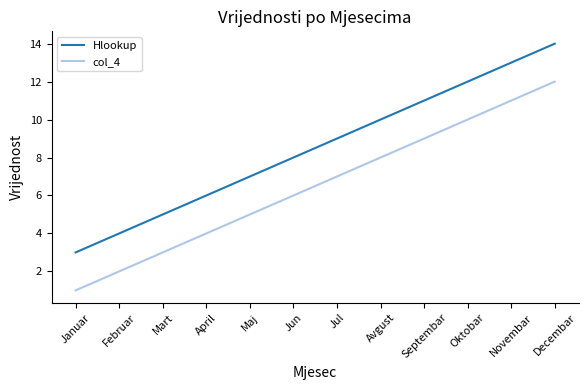

Reading left to right, list all the values displayed in this chart.

Hlookup: Januar=3	Februar=4	Mart=5	April=6	Maj=7	Jun=8	Jul=9	Avgust=10	Septembar=11	Oktobar=12	Novembar=13	Decembar=14
col_4: Januar=1	Februar=2	Mart=3	April=4	Maj=5	Jun=6	Jul=7	Avgust=8	Septembar=9	Oktobar=10	Novembar=11	Decembar=12